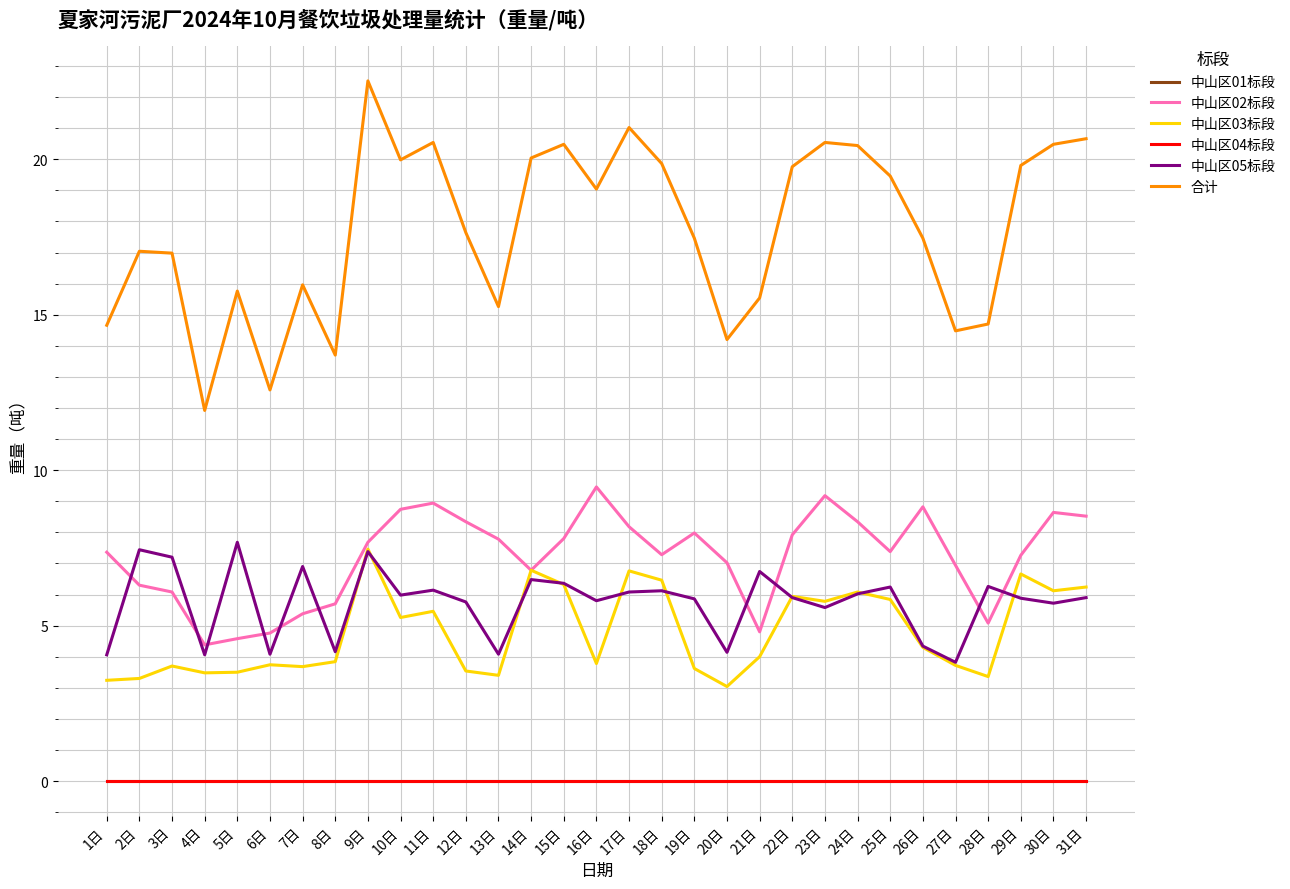

What is the total value across all series at 14日?

40.1